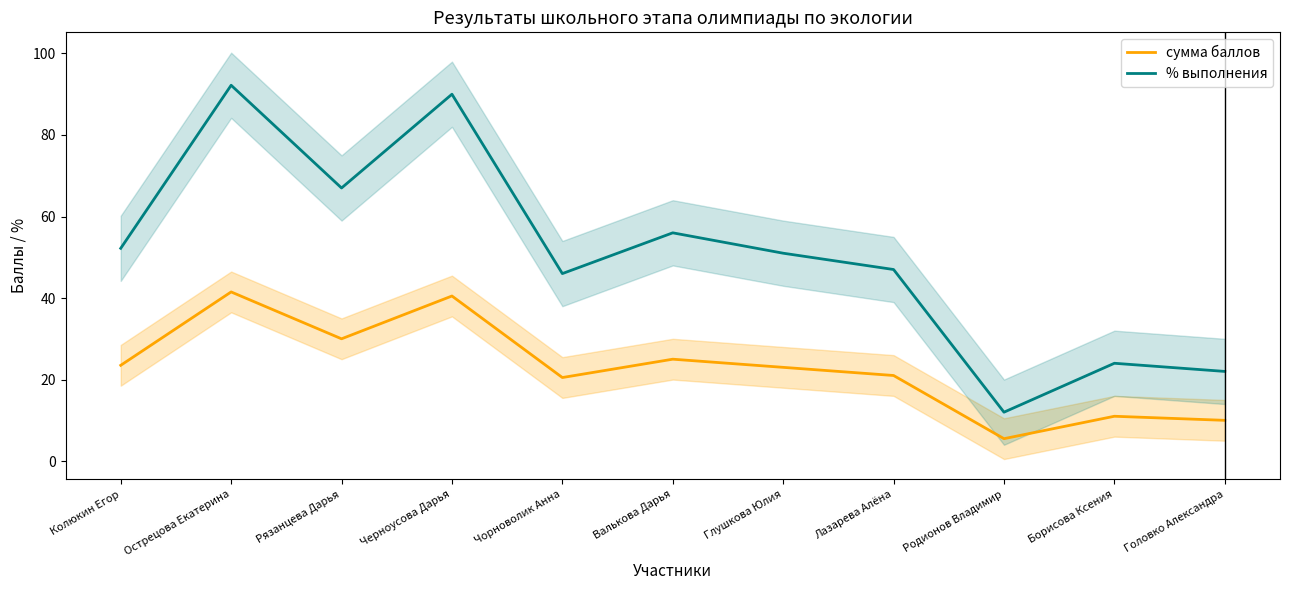

Count the number of data series in this chart.

2